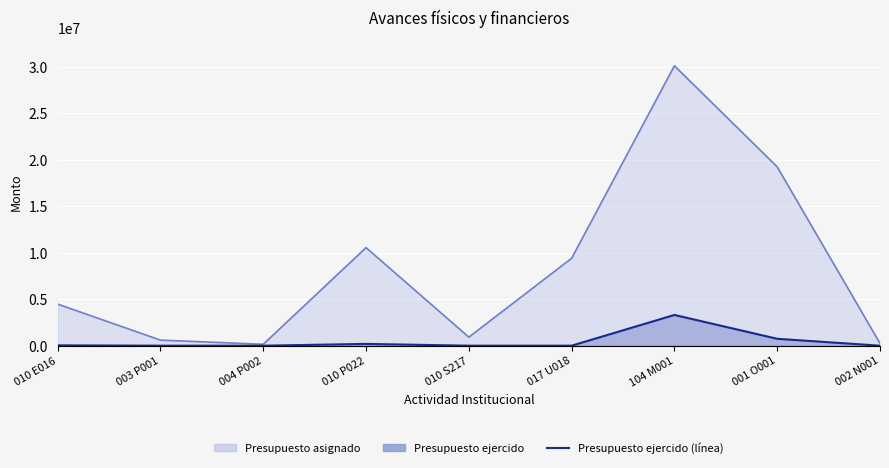

How many categories are shown in the chart?

9